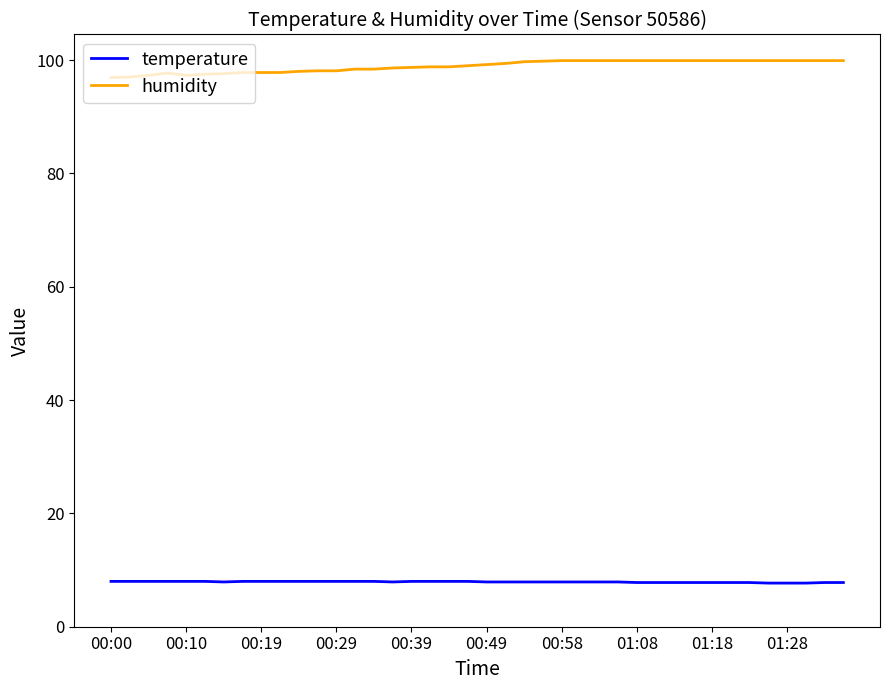

True or false: temperature and humidity cross at least once.

False